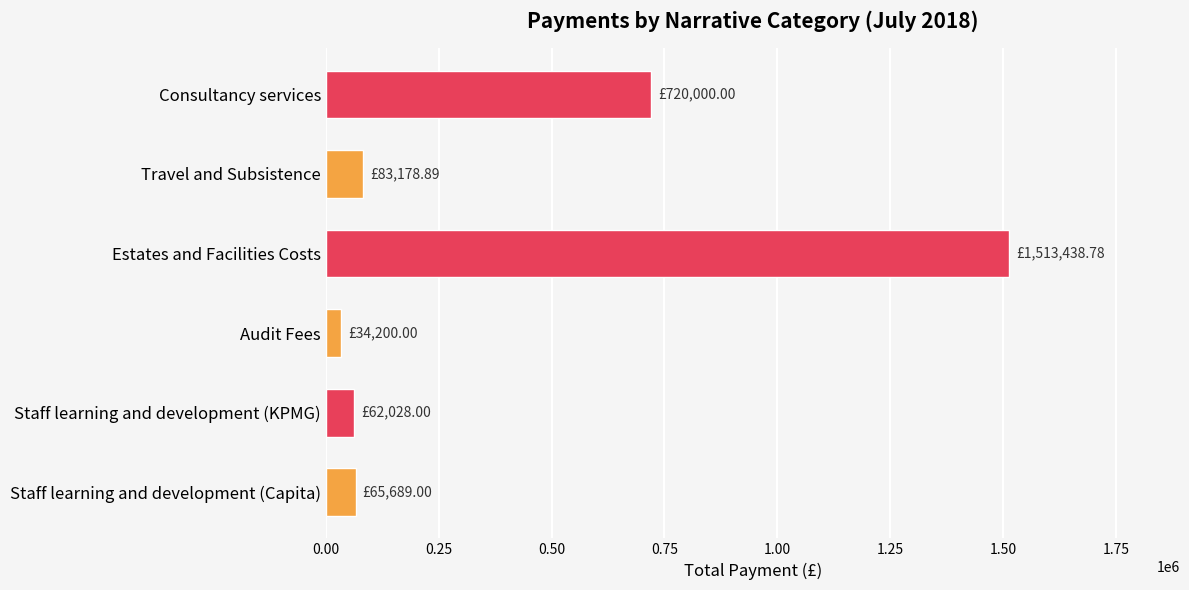

At which label is the value closest to 773819?

Consultancy services